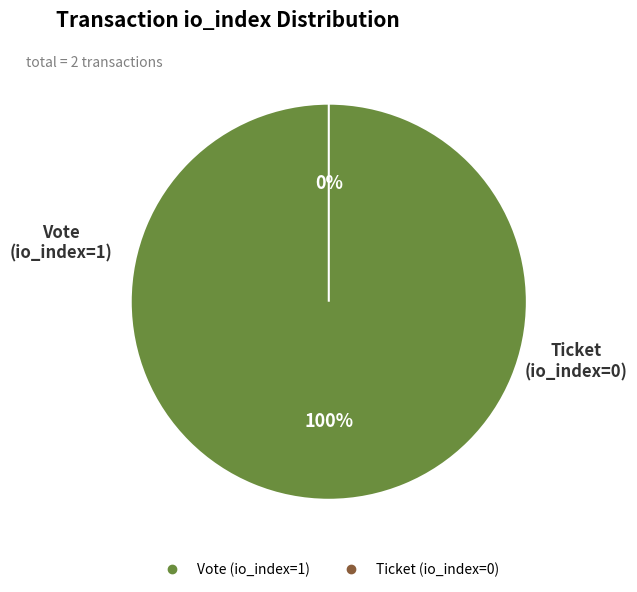

Is Ticket (io_index=0) the majority of the pie?

No